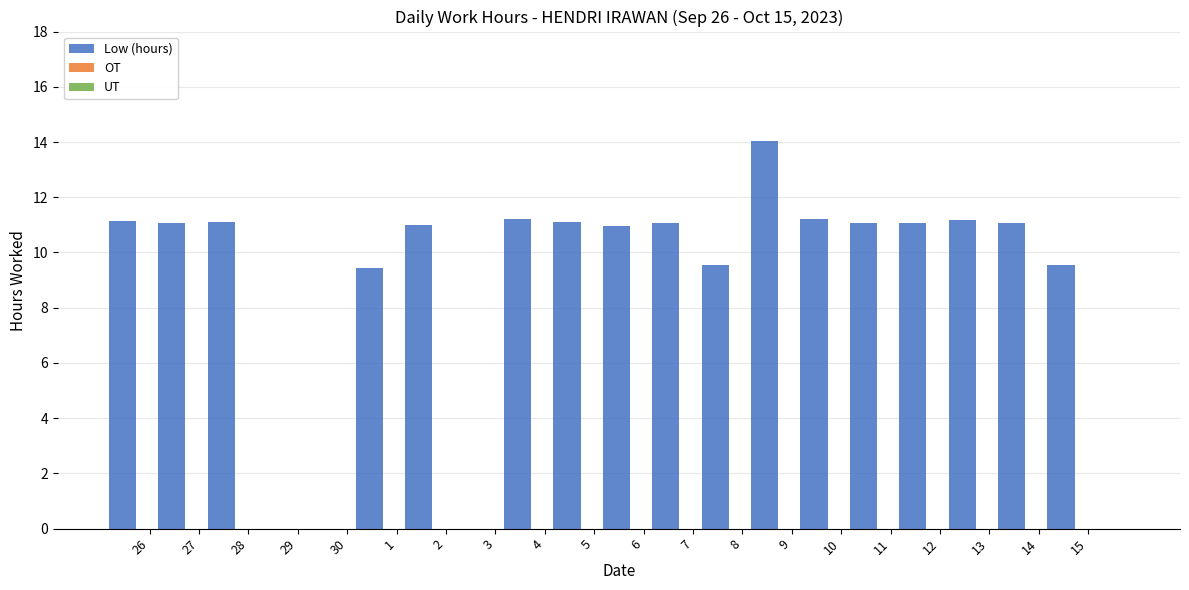

Count the number of categories in the chart.

20